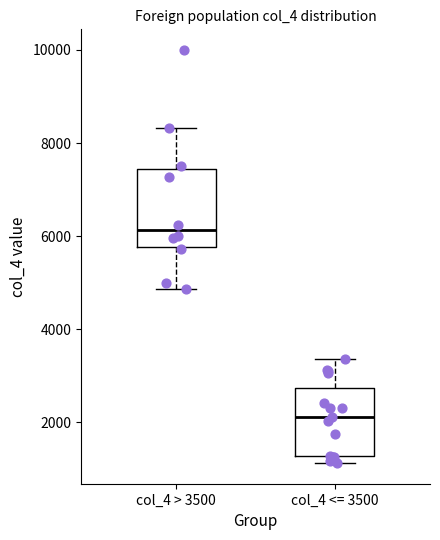

Reading left to right, transcribe this box plot: for each box, give where its median line is, the range the box spans, and where its two whiskers end, as read against the y-axis. The values are not printed on the chart, so give them approximately, as read against the axis.

col_4 > 3500: median 6200, box 5800 to 7400, whiskers 4800 to 8400
col_4 <= 3500: median 2200, box 1200 to 2800, whiskers 1200 (just below the box's lower edge) to 3400